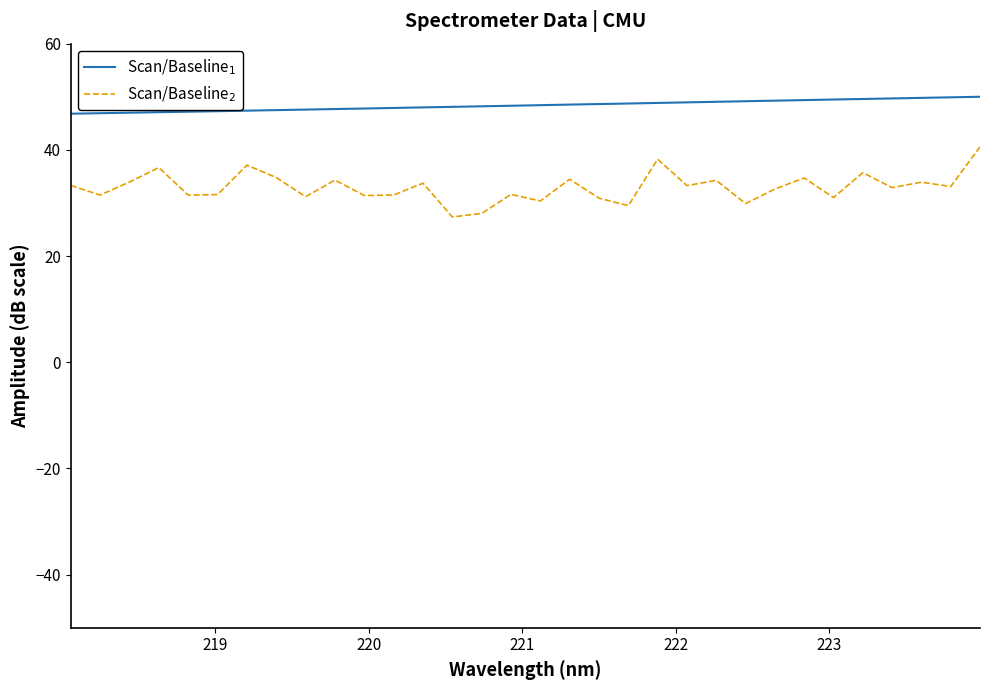

What is the lowest value of the Scan/Baseline$_2$ series?

27.4